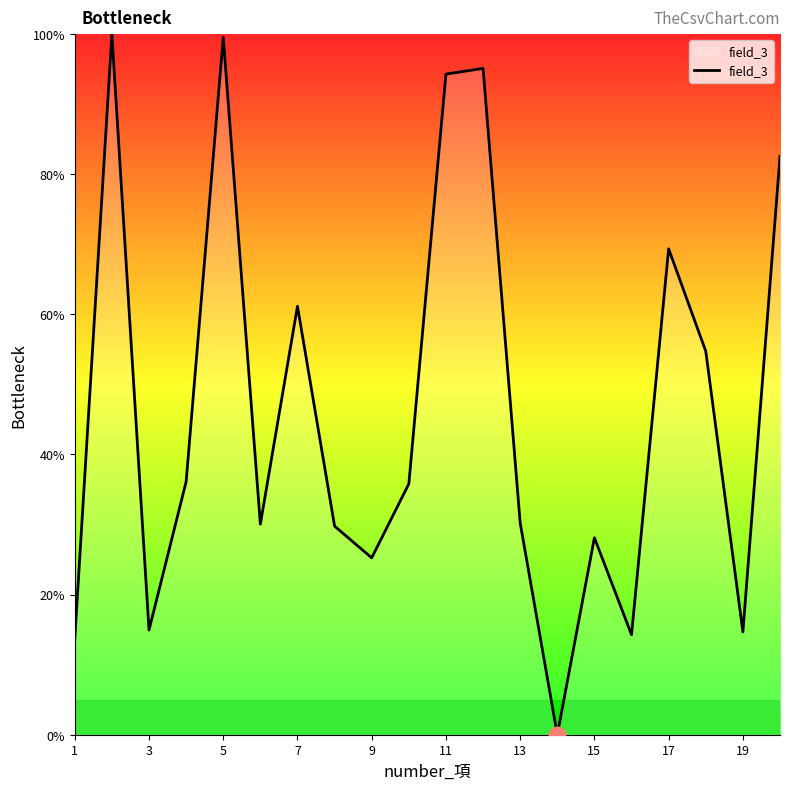

What is the greatest value displayed?

100.0